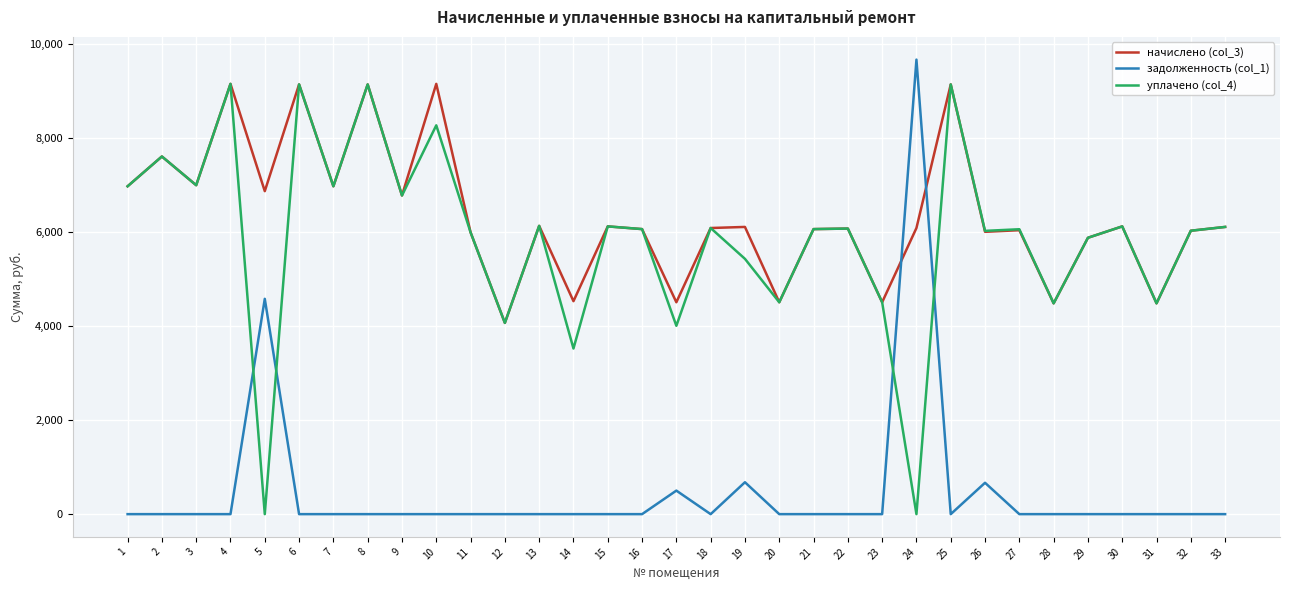

Which series has the largest total across all categories?

начислено (col_3)